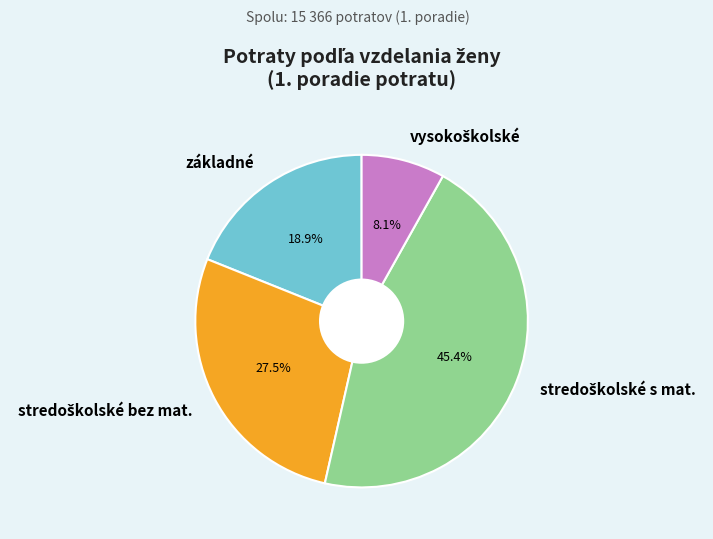

Count the number of slices in the pie.

4